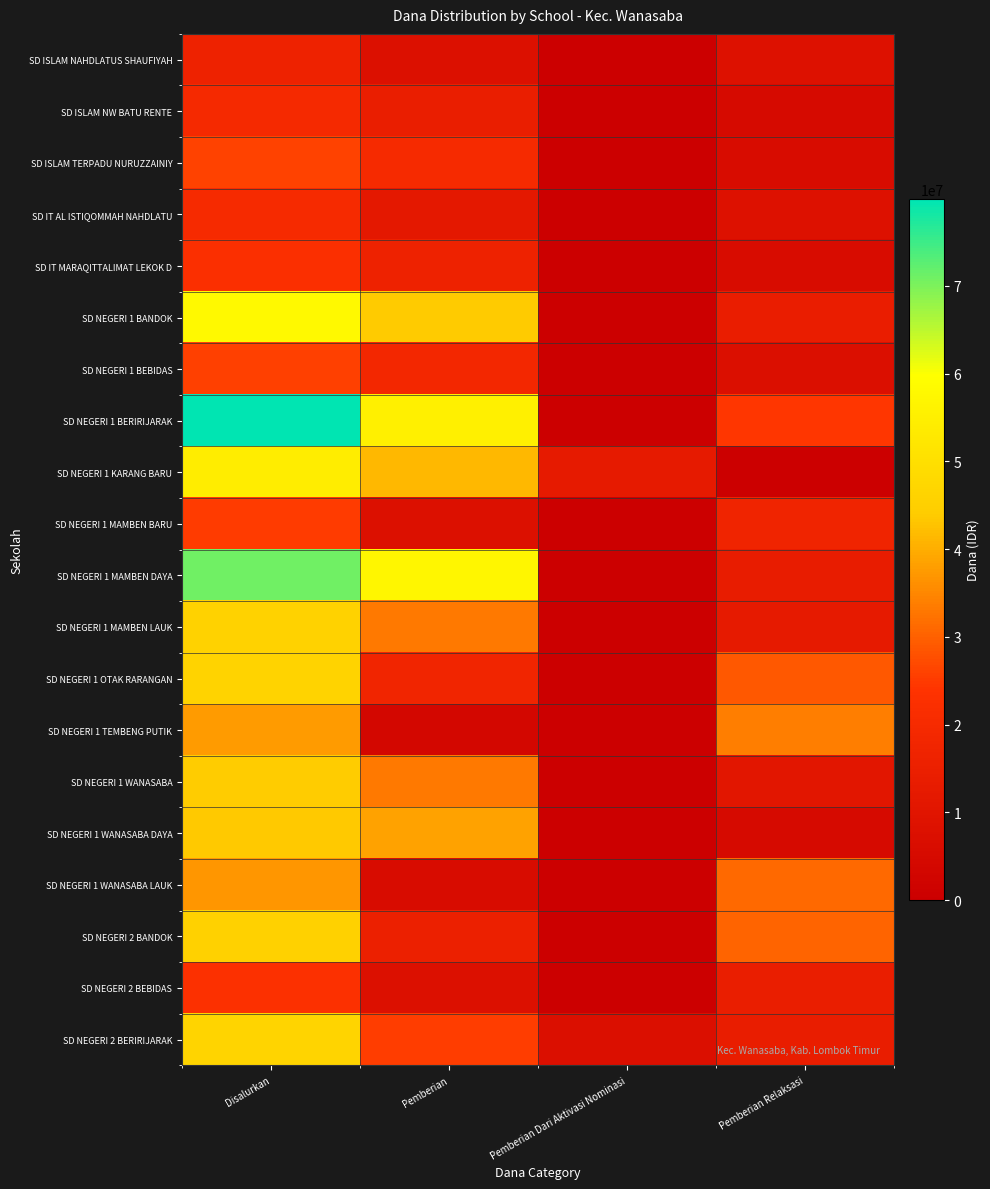

Reading left to right, transcribe all the data shown in this chart.

SD ISLAM NAHDLATUS SHAUFIYAH: Disalurkan=16425000	Pemberian=8100000	Pemberian Dari Aktivasi Nominasi=0	Pemberian Relaksasi=8325000
SD ISLAM NW BATU RENTE: Disalurkan=19575000	Pemberian=14625000	Pemberian Dari Aktivasi Nominasi=0	Pemberian Relaksasi=4950000
SD ISLAM TERPADU NURUZZAINIY: Disalurkan=26100000	Pemberian=19800000	Pemberian Dari Aktivasi Nominasi=225000	Pemberian Relaksasi=6075000
SD IT AL ISTIQOMMAH NAHDLATU: Disalurkan=20025000	Pemberian=11700000	Pemberian Dari Aktivasi Nominasi=0	Pemberian Relaksasi=8325000
SD IT MARAQITTALIMAT LEKOK D: Disalurkan=22275000	Pemberian=16200000	Pemberian Dari Aktivasi Nominasi=0	Pemberian Relaksasi=6075000
SD NEGERI 1 BANDOK: Disalurkan=58050000	Pemberian=43875000	Pemberian Dari Aktivasi Nominasi=0	Pemberian Relaksasi=14175000
SD NEGERI 1 BEBIDAS: Disalurkan=25875000	Pemberian=18450000	Pemberian Dari Aktivasi Nominasi=0	Pemberian Relaksasi=7425000
SD NEGERI 1 BERIRIJARAK: Disalurkan=79875000	Pemberian=55350000	Pemberian Dari Aktivasi Nominasi=0	Pemberian Relaksasi=24525000
SD NEGERI 1 KARANG BARU: Disalurkan=54450000	Pemberian=41400000	Pemberian Dari Aktivasi Nominasi=12600000	Pemberian Relaksasi=450000
SD NEGERI 1 MAMBEN BARU: Disalurkan=25200000	Pemberian=7875000	Pemberian Dari Aktivasi Nominasi=0	Pemberian Relaksasi=17325000
SD NEGERI 1 MAMBEN DAYA: Disalurkan=70875000	Pemberian=57150000	Pemberian Dari Aktivasi Nominasi=0	Pemberian Relaksasi=13725000
SD NEGERI 1 MAMBEN LAUK: Disalurkan=45900000	Pemberian=33300000	Pemberian Dari Aktivasi Nominasi=0	Pemberian Relaksasi=12600000
SD NEGERI 1 OTAK RARANGAN: Disalurkan=46350000	Pemberian=17550000	Pemberian Dari Aktivasi Nominasi=0	Pemberian Relaksasi=28800000
SD NEGERI 1 TEMBENG PUTIK: Disalurkan=37575000	Pemberian=3600000	Pemberian Dari Aktivasi Nominasi=0	Pemberian Relaksasi=33975000
SD NEGERI 1 WANASABA: Disalurkan=44100000	Pemberian=33300000	Pemberian Dari Aktivasi Nominasi=0	Pemberian Relaksasi=10800000
SD NEGERI 1 WANASABA DAYA: Disalurkan=43425000	Pemberian=38475000	Pemberian Dari Aktivasi Nominasi=0	Pemberian Relaksasi=4950000
SD NEGERI 1 WANASABA LAUK: Disalurkan=36900000	Pemberian=5850000	Pemberian Dari Aktivasi Nominasi=0	Pemberian Relaksasi=31050000
SD NEGERI 2 BANDOK: Disalurkan=45675000	Pemberian=15300000	Pemberian Dari Aktivasi Nominasi=0	Pemberian Relaksasi=30375000
SD NEGERI 2 BEBIDAS: Disalurkan=22725000	Pemberian=8100000	Pemberian Dari Aktivasi Nominasi=0	Pemberian Relaksasi=14625000
SD NEGERI 2 BERIRIJARAK: Disalurkan=46575000	Pemberian=25425000	Pemberian Dari Aktivasi Nominasi=7200000	Pemberian Relaksasi=13950000